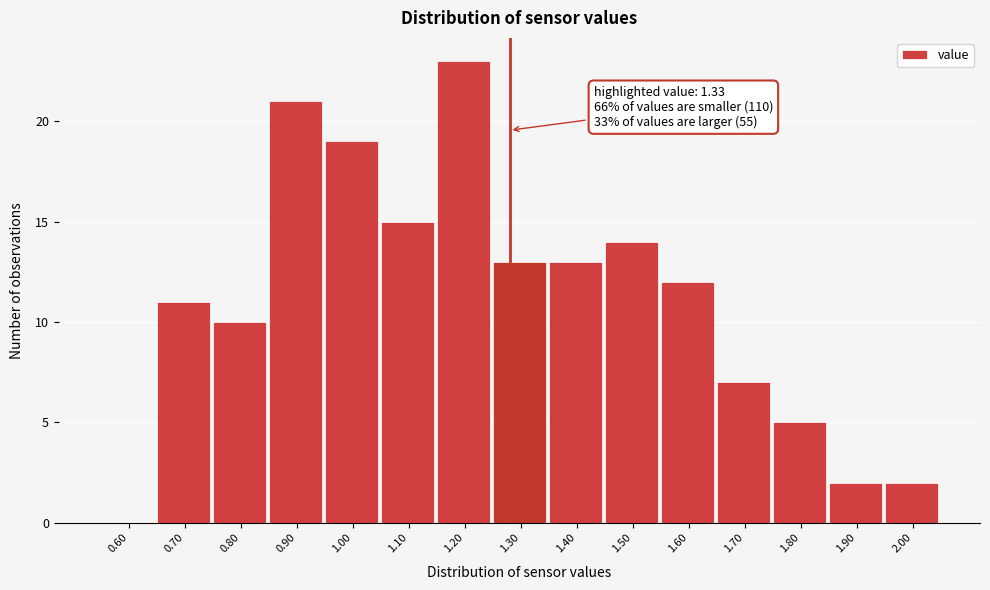

Reading left to right, what are all the values shown in this chart?

0.60=0	0.70=11	0.80=10	0.90=21	1.00=19	1.10=15	1.20=23	1.30=13	1.40=13	1.50=14	1.60=12	1.70=7	1.80=5	1.90=2	2.00=2